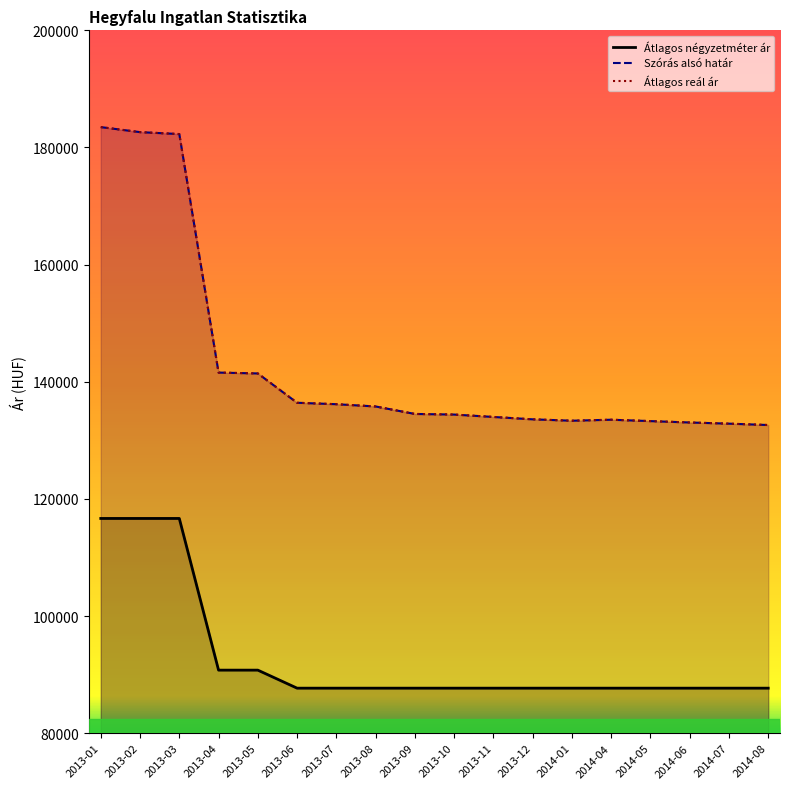

What is the sum of the Átlagos négyzetméter ár values at 2014-05 and 2013-06?

175384